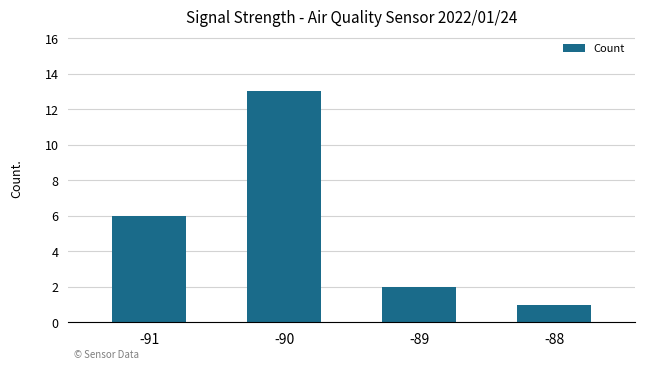

True or false: the data shows 1 at -88.

True